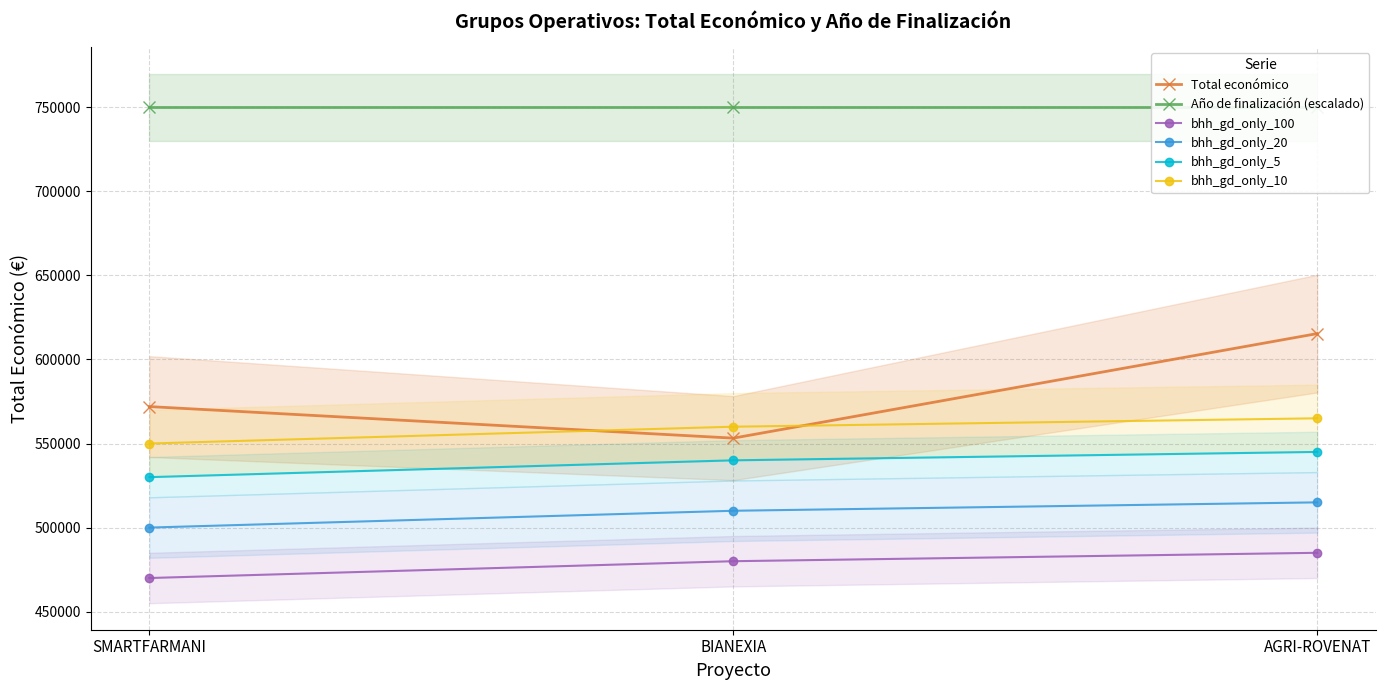

Which category has the highest value across all series?

SMARTFARMANI